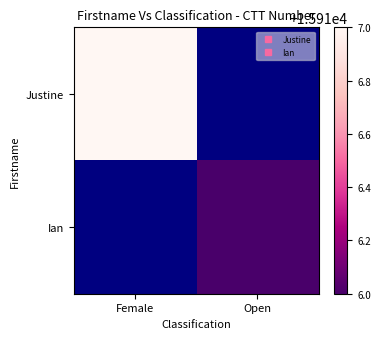

What is the maximum value shown in the chart?

15917.0